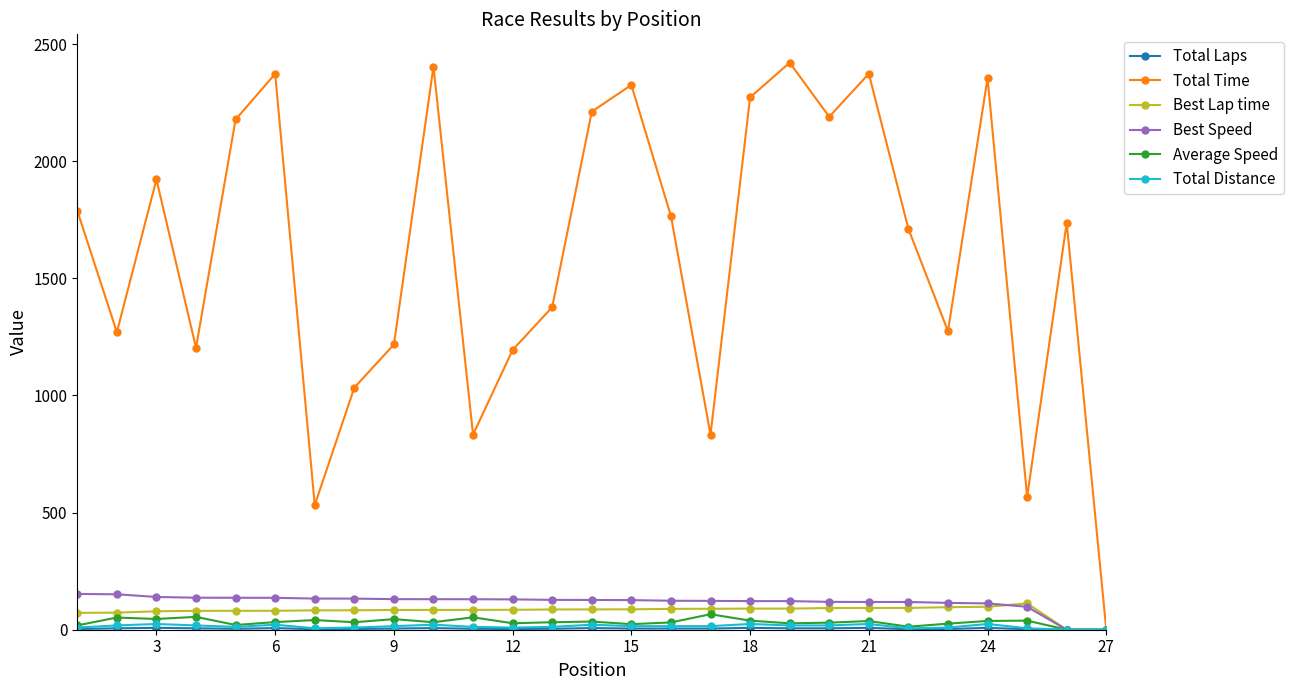

What is the value of the Total Time point at the 9th from the left?

1217.6